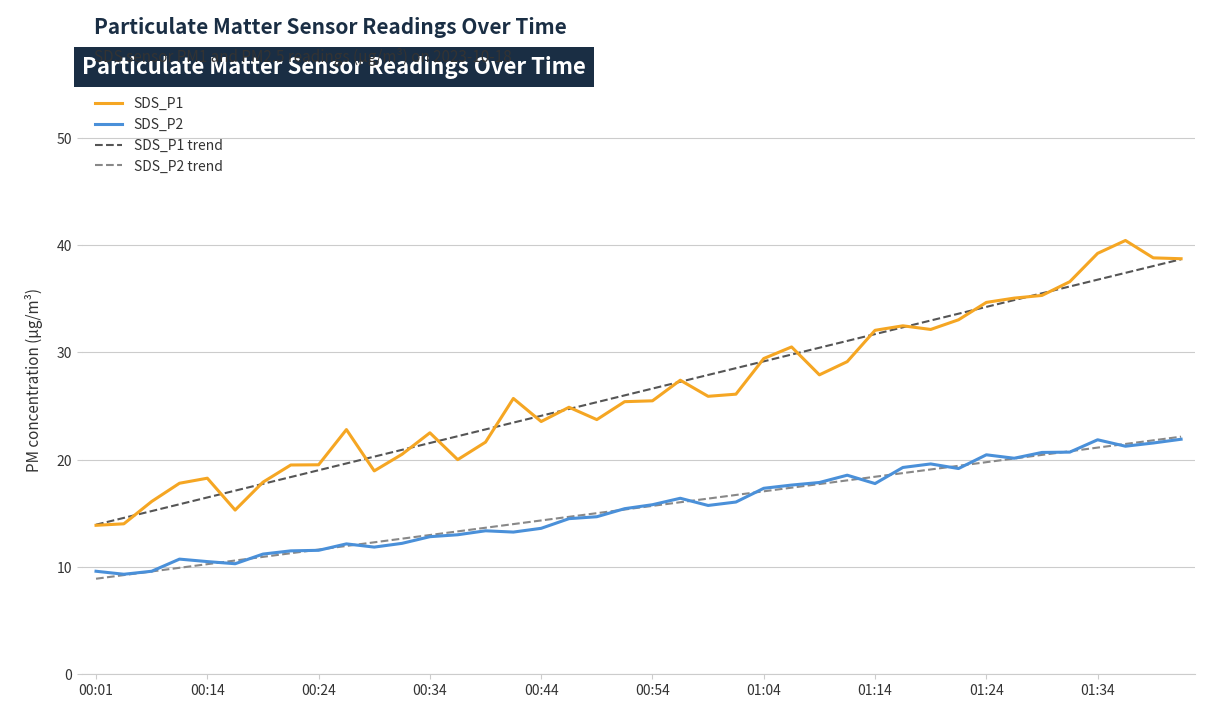

Which series has the widest spread of values?

SDS_P1